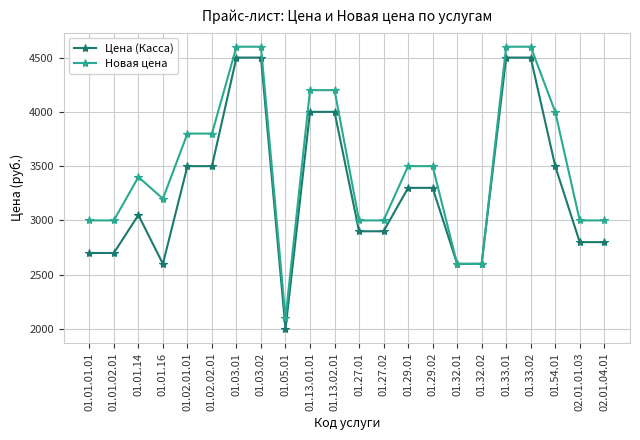

What is the difference between the maximum and minimum values in the Цена (Касса) series?

2500